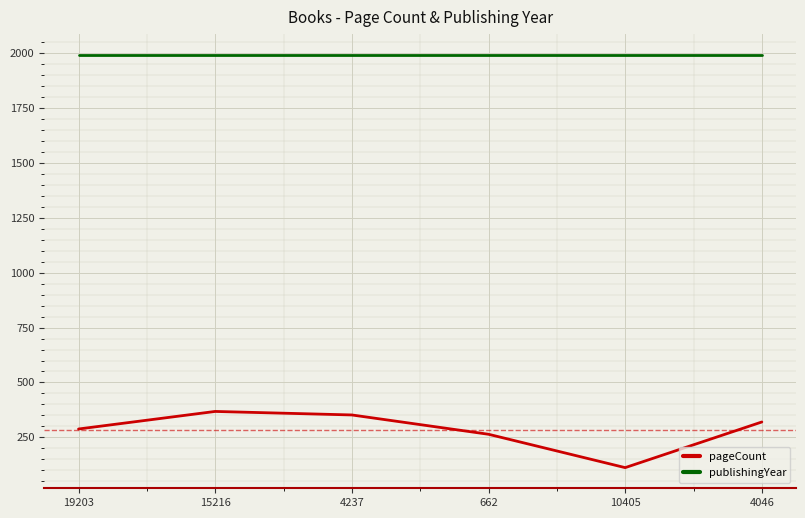

Which series has the largest range (max minus min)?

pageCount